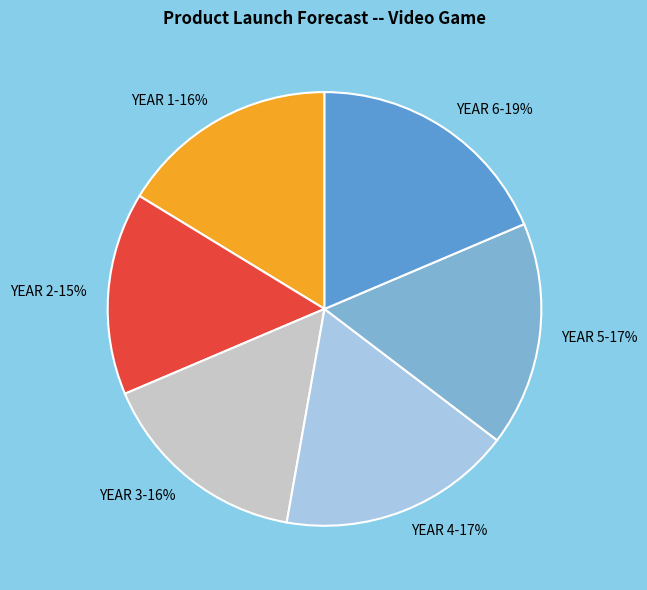

What percentage is the YEAR 1 slice, to the nearest percent?

16%